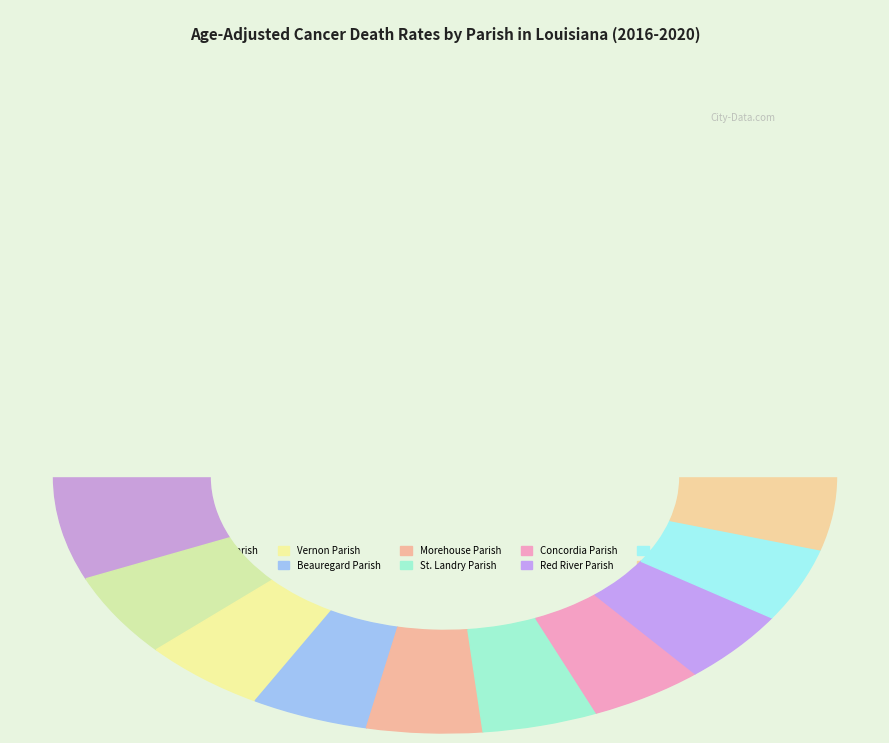

What is the change in value from Concordia Parish to Catahoula Parish?

-2.0